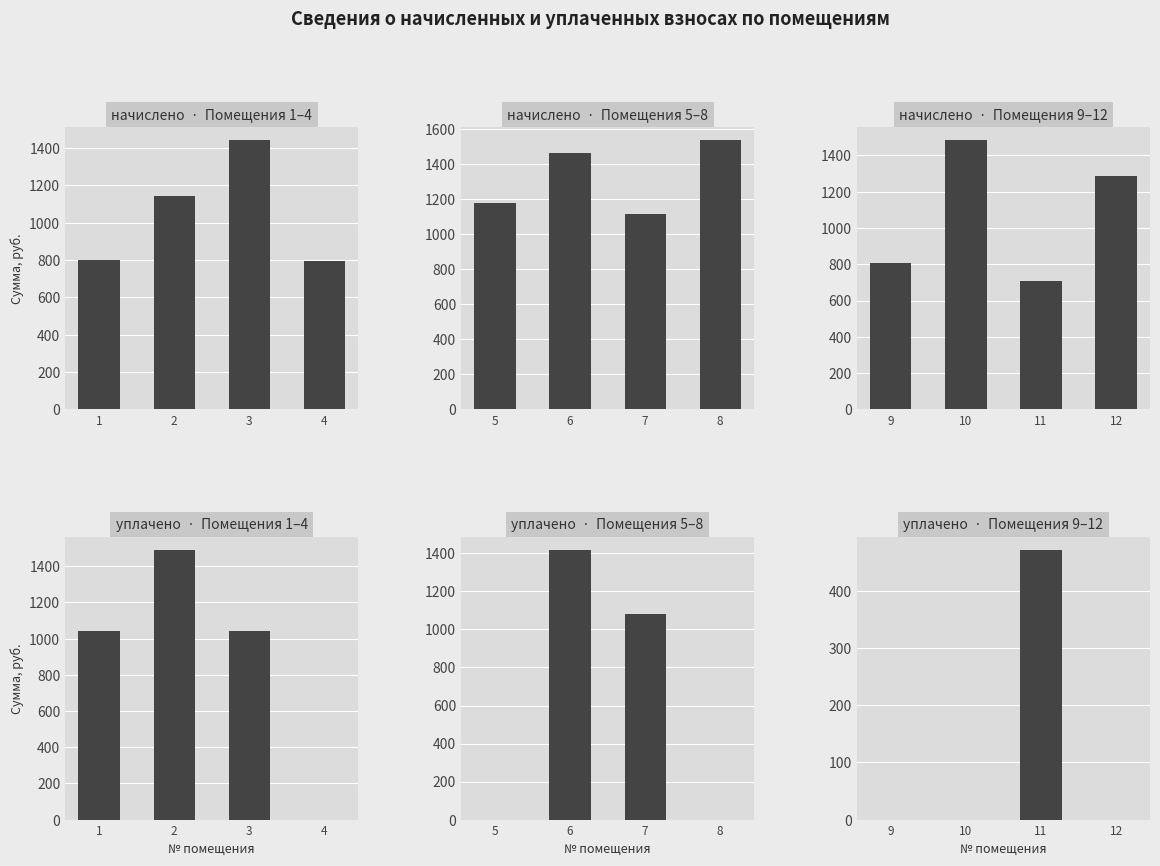

What is the value of the начислено - Помещения 9–12 bar at the 3rd from the left?

706.8